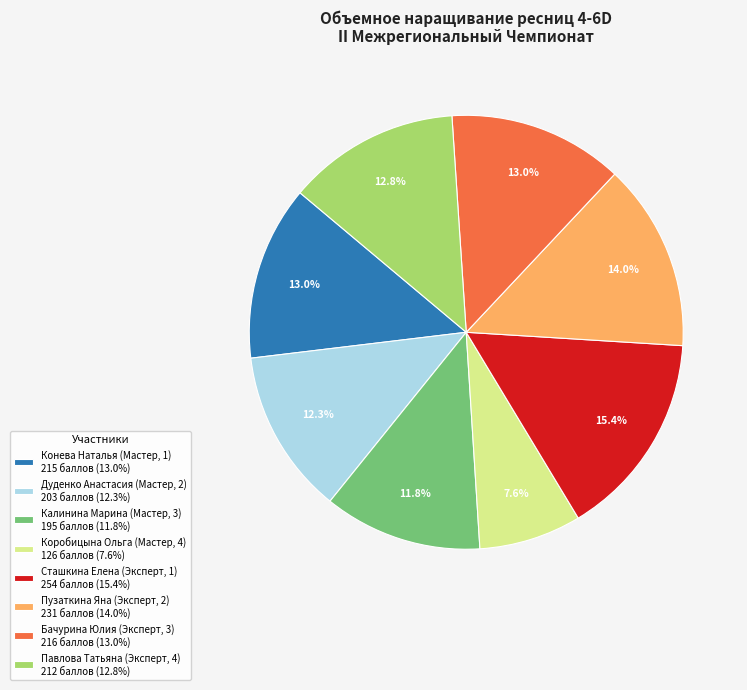

Approximately how many times larger is the value at Сташкина Елена (Эксперт, 1) 254 баллов (15.4%) compared to Калинина Марина (Мастер, 3) 195 баллов (11.8%)?

1.3